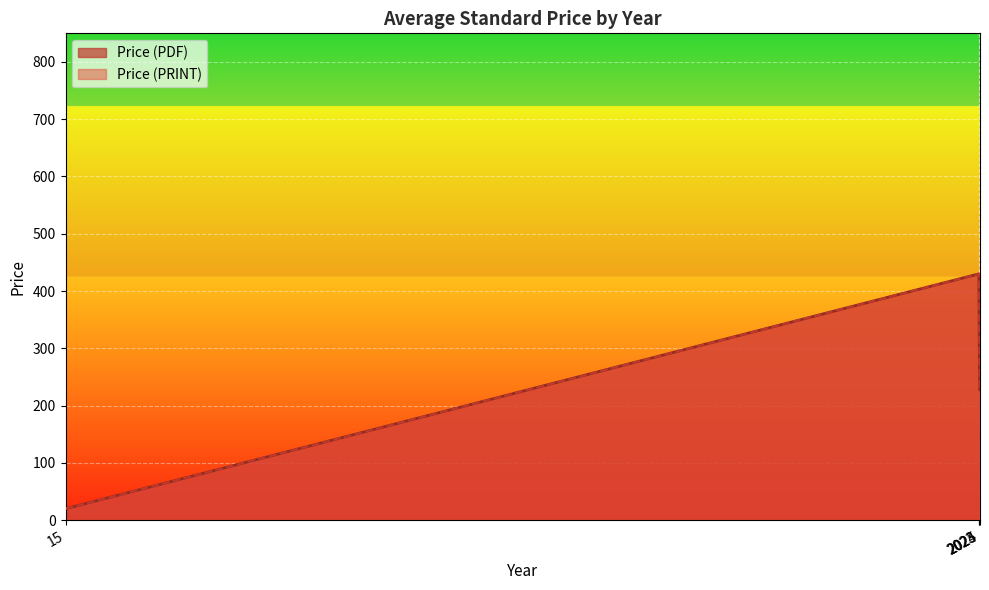

Between 2025 and 2024, which is larger?

2024